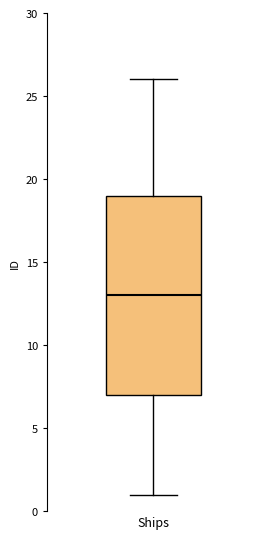

Where does the lower whisker of the box for Ships end on the y-axis? The values are not printed on the chart, so give them approximately, as read against the axis.

1